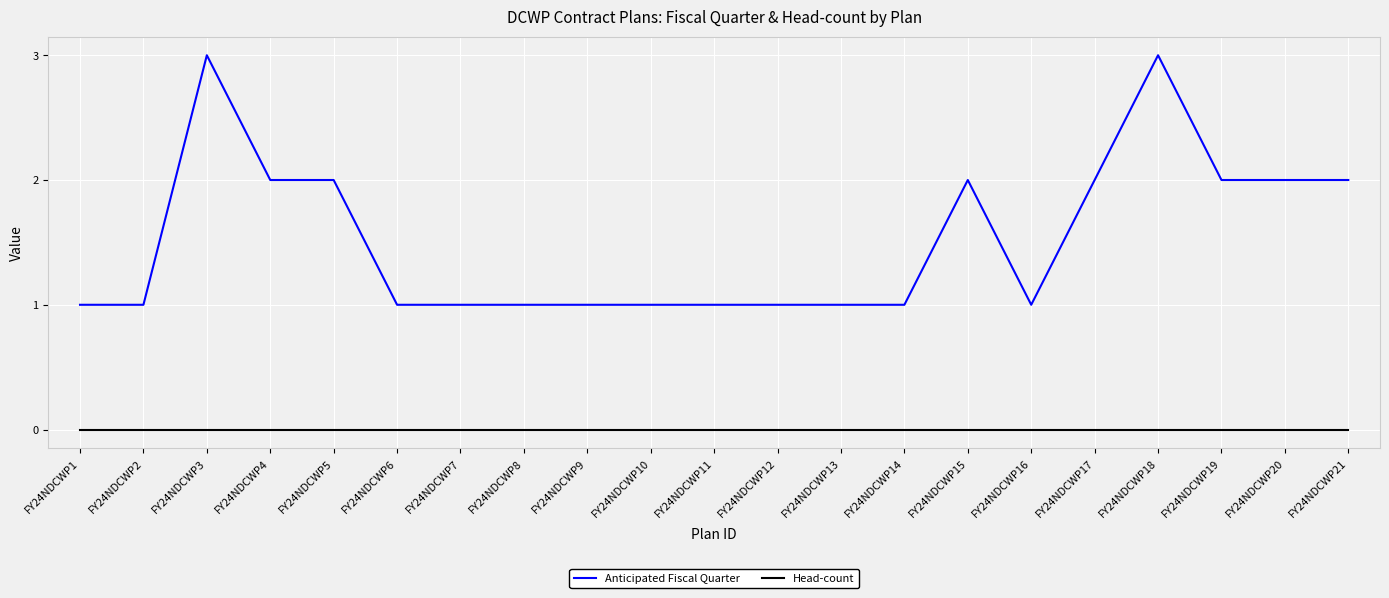

What is the maximum value shown in the chart?

3